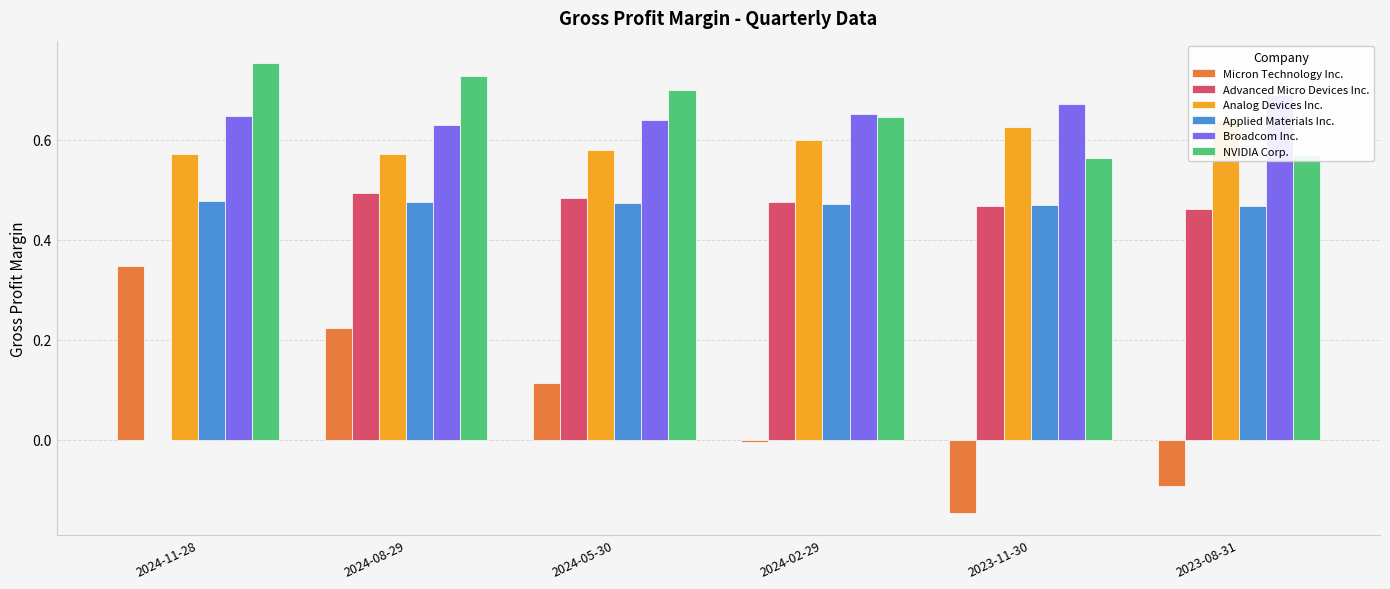

What is the minimum value shown in the chart?

-0.1